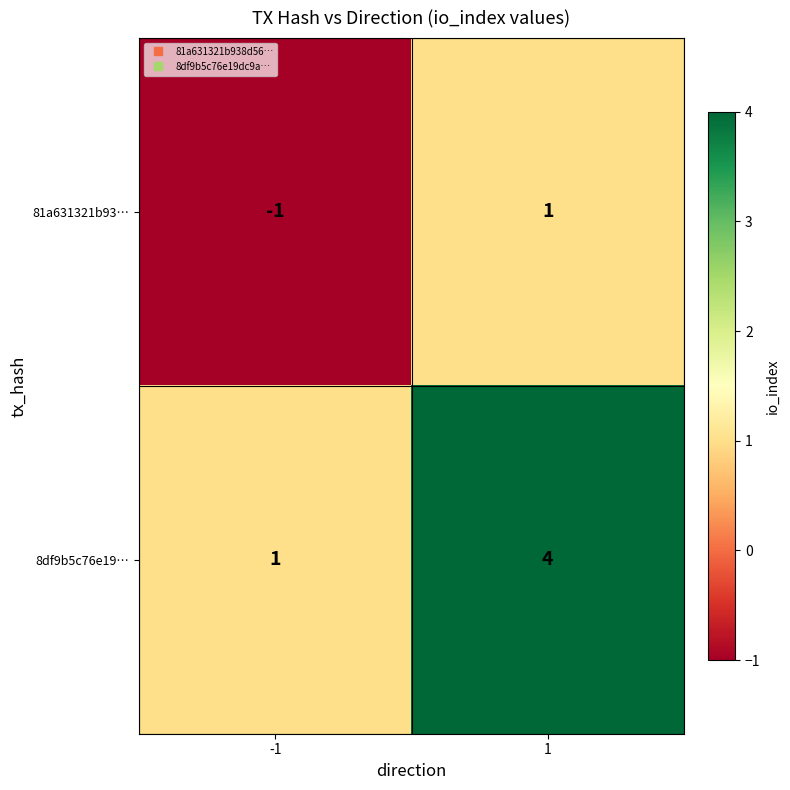

At which category is the sum across all series the highest?

1